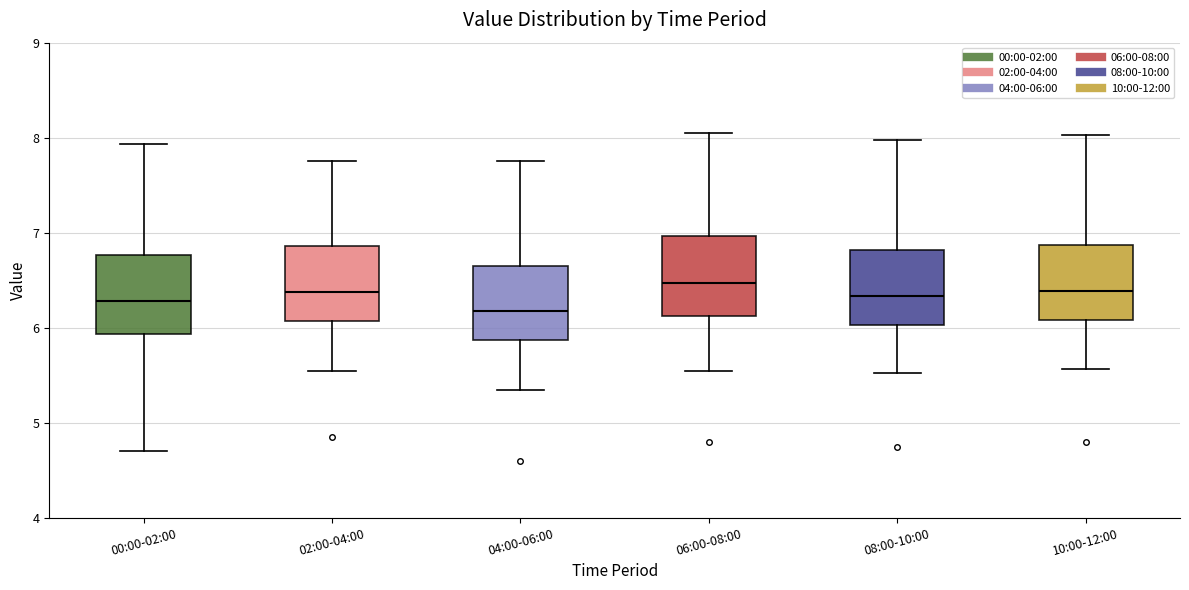

Reading left to right, transcribe this box plot: for each box, give where its median line is, the range the box spans, and where its two whiskers end, as read against the y-axis. The values are not printed on the chart, so give them approximately, as read against the axis.

00:00-02:00: median 6.3, box 5.9 to 6.8, whiskers 4.7 to 7.9
02:00-04:00: median 6.4, box 6.1 to 6.9, whiskers 5.6 to 7.8
04:00-06:00: median 6.2, box 5.9 to 6.7, whiskers 5.4 to 7.8
06:00-08:00: median 6.5, box 6.1 to 7.0, whiskers 5.6 to 8.1
08:00-10:00: median 6.3, box 6.0 to 6.8, whiskers 5.5 to 8.0
10:00-12:00: median 6.4, box 6.1 to 6.9, whiskers 5.6 to 8.0